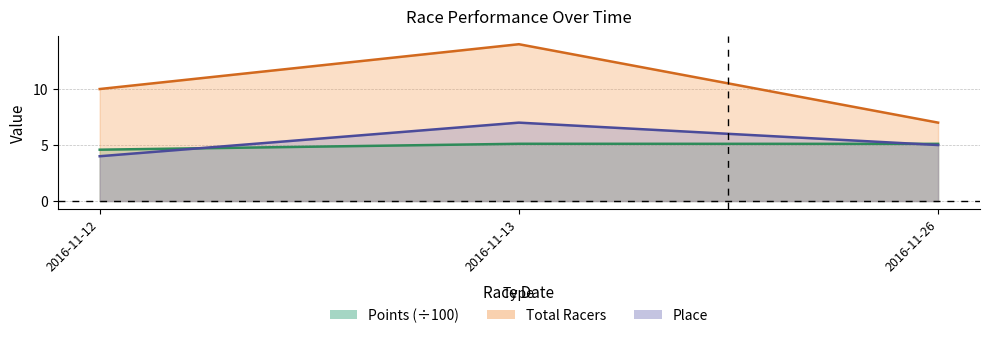

At how many categories does at least one series exceed 10?

1